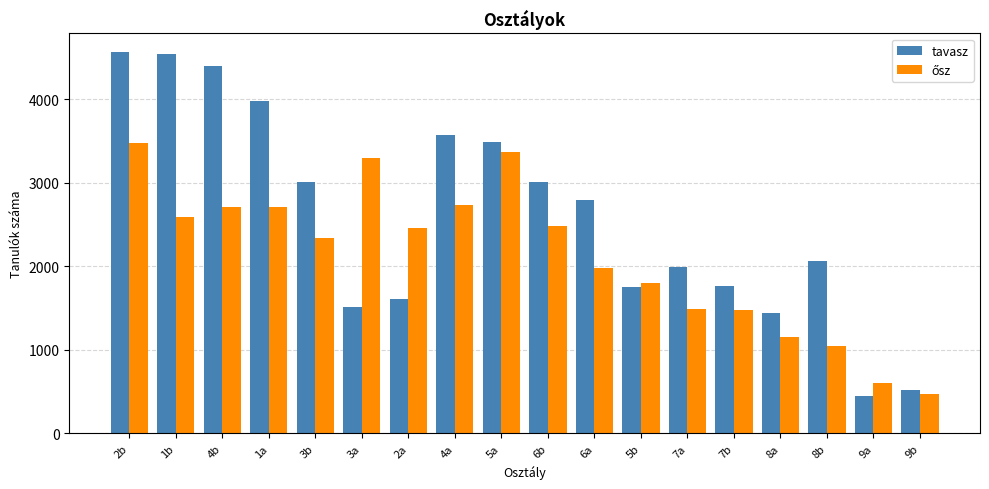

What is the sum of the tavasz values at 2a and 5a?

5095